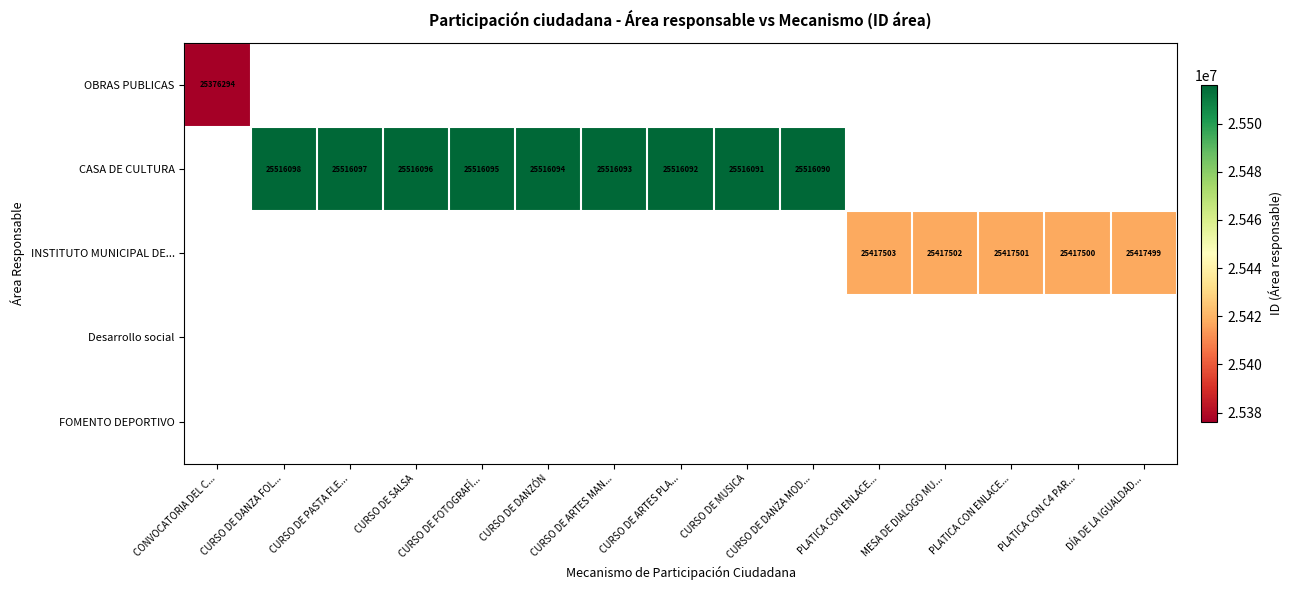

How many series are shown in this chart?

5